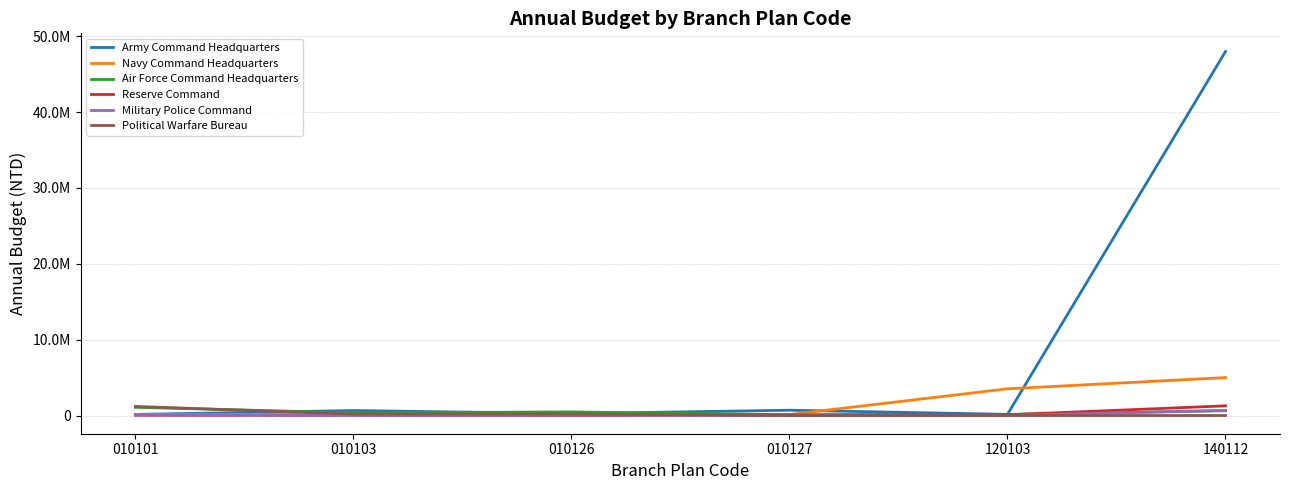

What are all the series names shown in the legend?

Army Command Headquarters, Navy Command Headquarters, Air Force Command Headquarters, Reserve Command, Military Police Command, Political Warfare Bureau